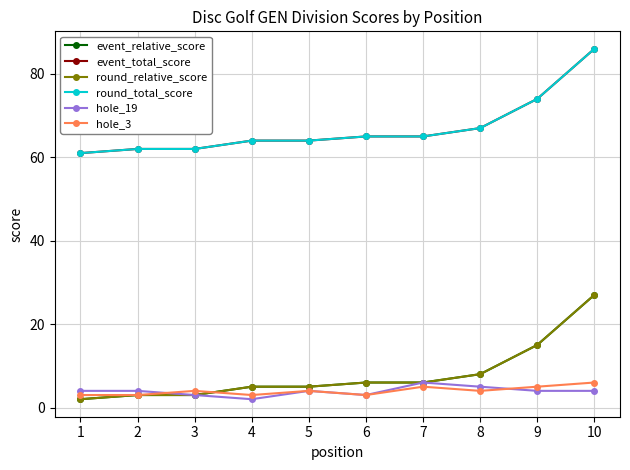

Does the chart have visible grid lines?

Yes